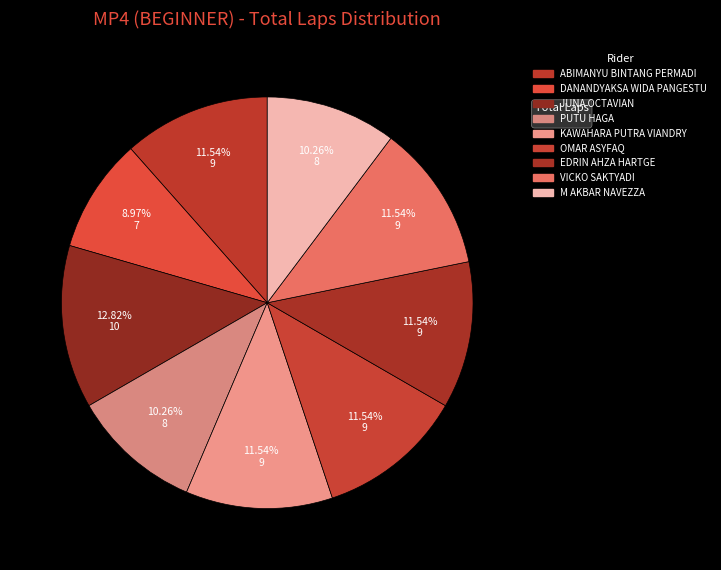

Is there any slice that represents more than half of the pie?

No